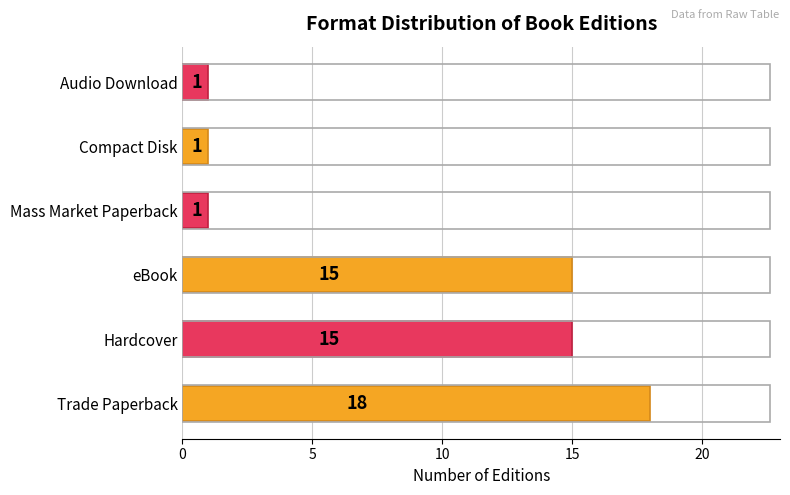

What is the difference between the values at Audio Download and eBook?

14